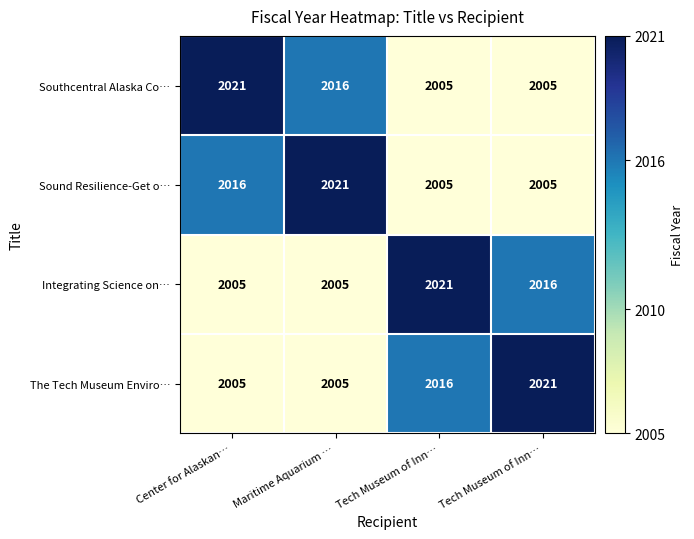

What is the spread (max minus min) of values at Maritime Aquarium …?

16